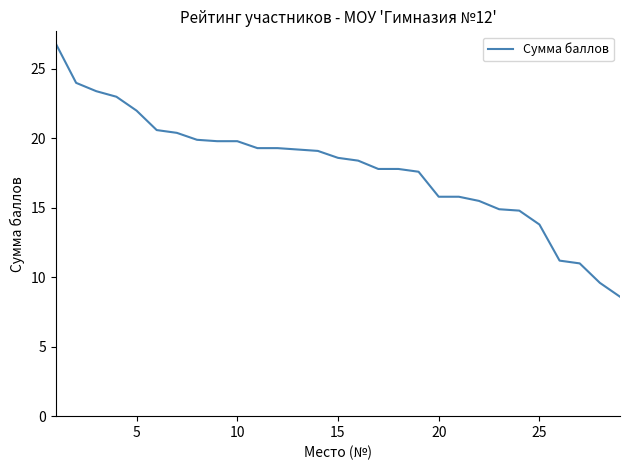

What is the difference between the maximum and minimum values?

18.2